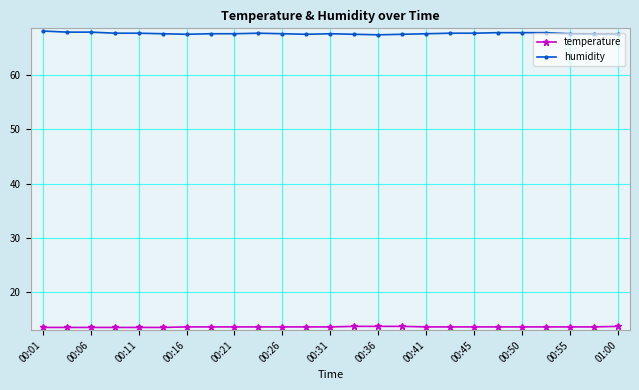

How many distinct data groups are displayed?

2